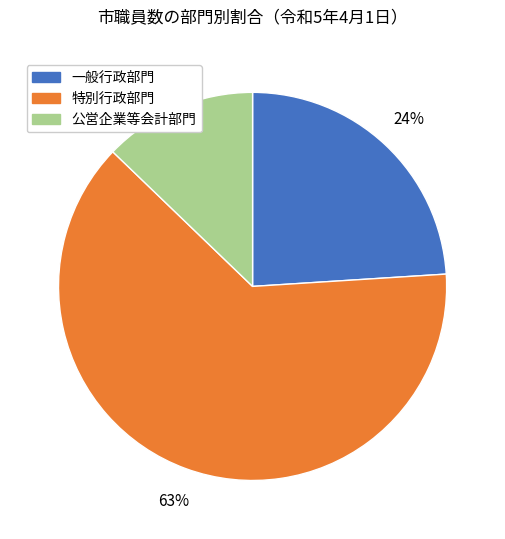

How many slices are in this pie chart?

3